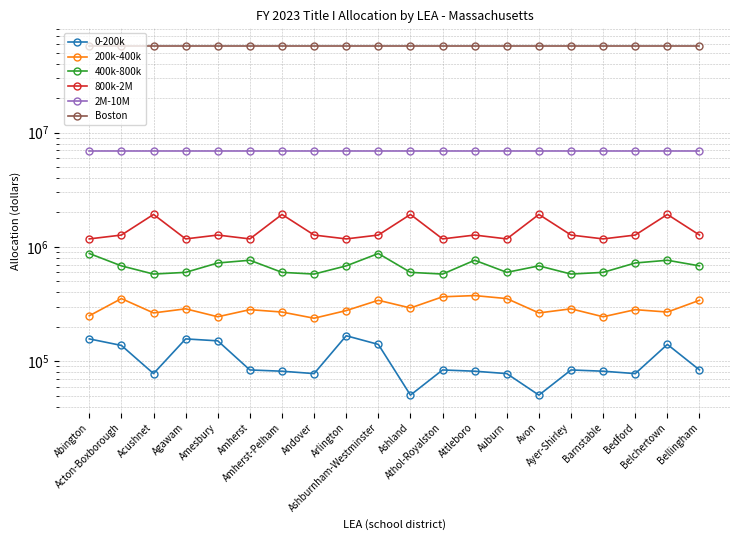

Is the value of 2M-10M at Acushnet greater than the value of Boston at Andover?

No